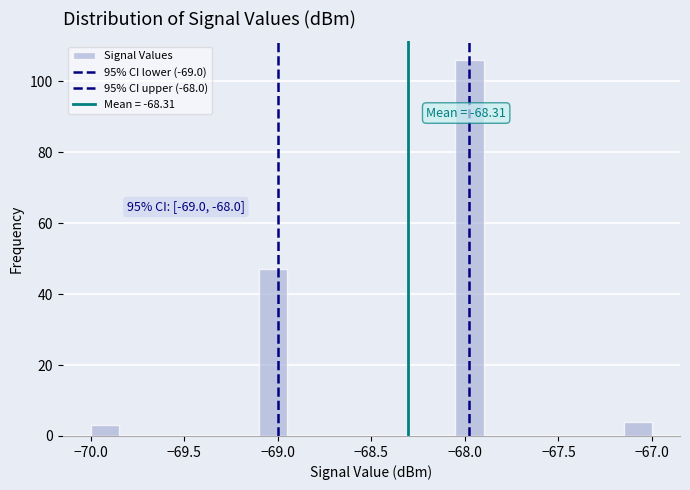

Around what value on the x-axis is the tallest bar? Give the approximate position of its centre, as read against the axis.

-67.95